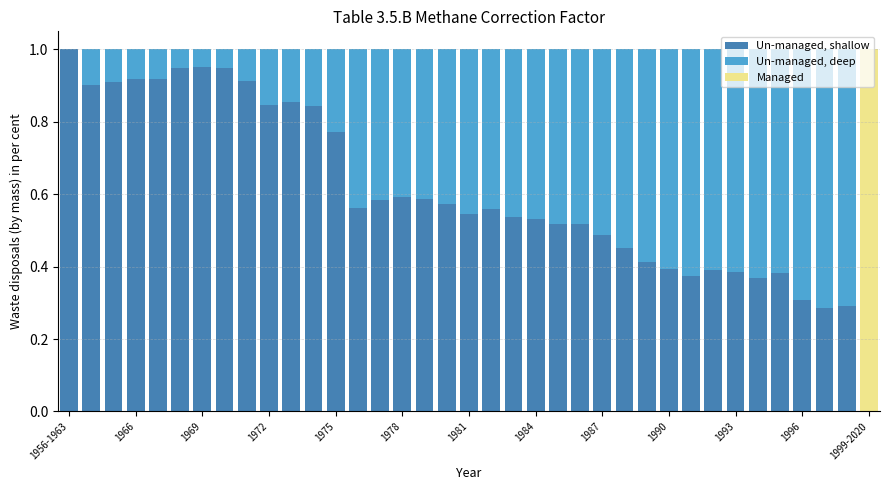

What is the sum of all Un-managed, shallow values?

22.4